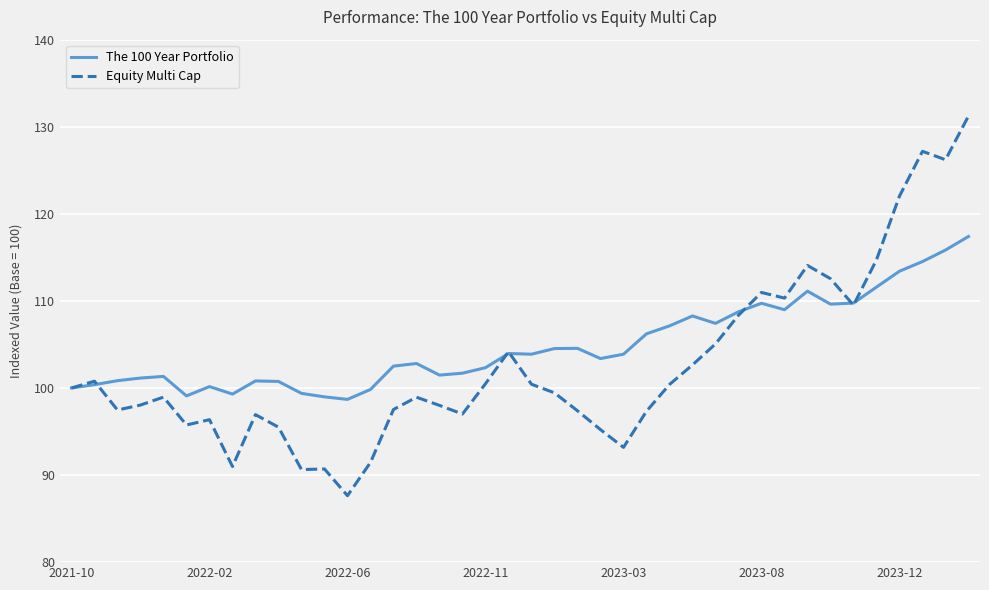

What is the maximum value for The 100 Year Portfolio?

117.4